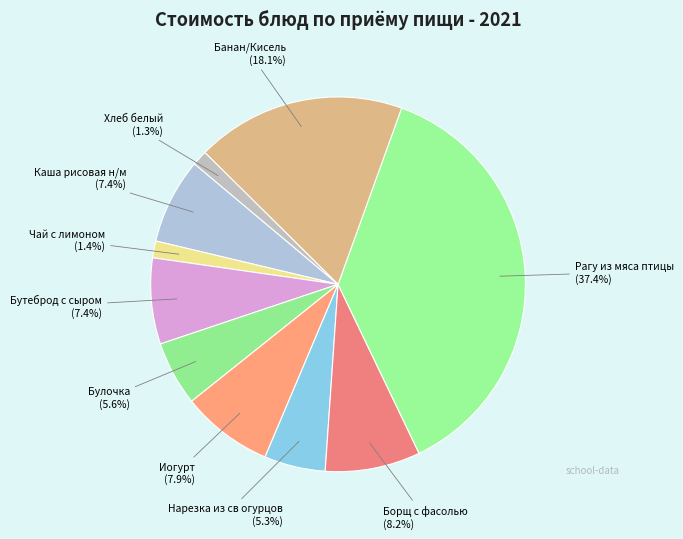

Which slice is the smallest?

Хлеб белый